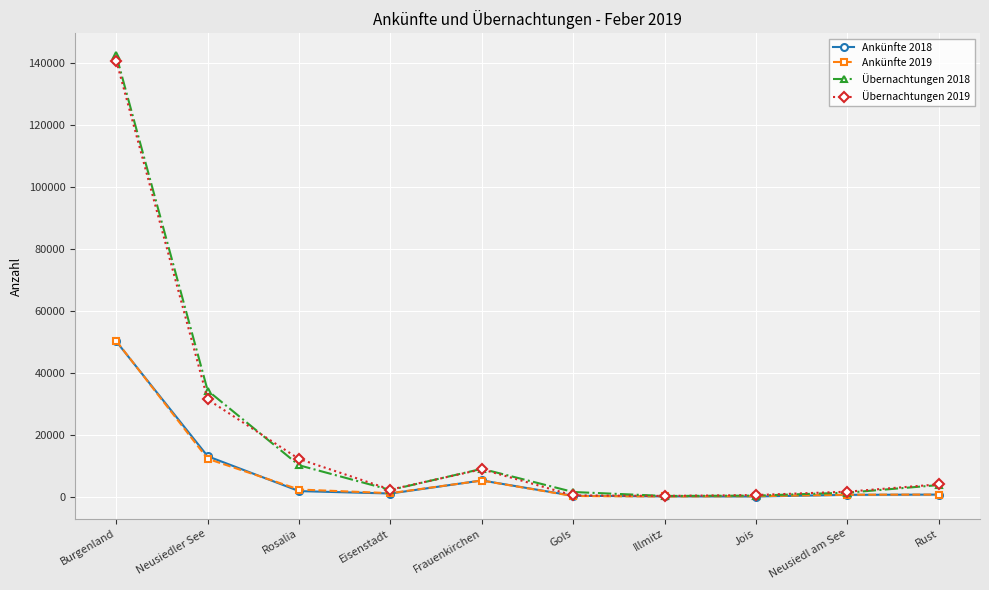

At which category does Ankünfte 2018 reach its first local peak?

Frauenkirchen